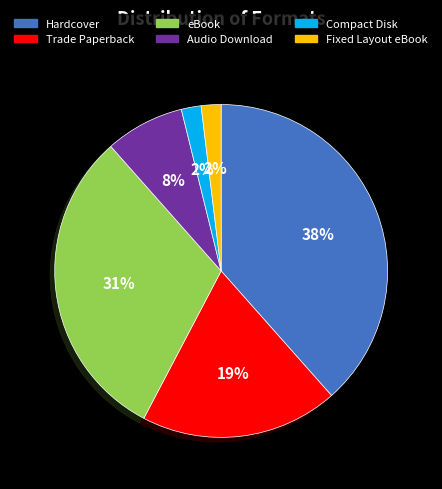

Combined, do Hardcover and eBook account for over 50%?

Yes